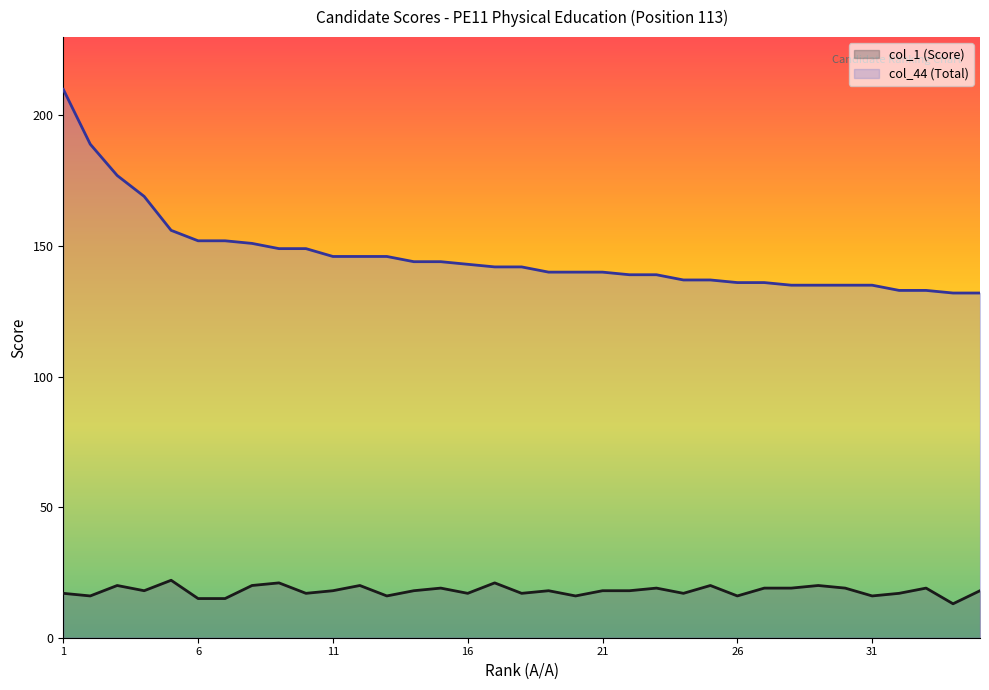

Reading right to left, what are all the values shown in this chart?

col_1 (Score): 18	13	19	17	16	19	20	19	19	16	20	17	19	18	18	16	18	17	21	17	19	18	16	20	18	17	21	20	15	15	22	18	20	16	17
col_44 (Total): 132	132	133	133	135	135	135	135	136	136	137	137	139	139	140	140	140	142	142	143	144	144	146	146	146	149	149	151	152	152	156	169	177	189	210